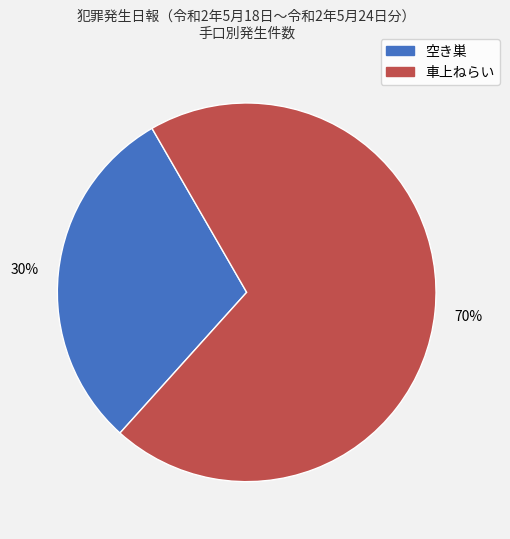

What is the majority slice?

車上ねらい